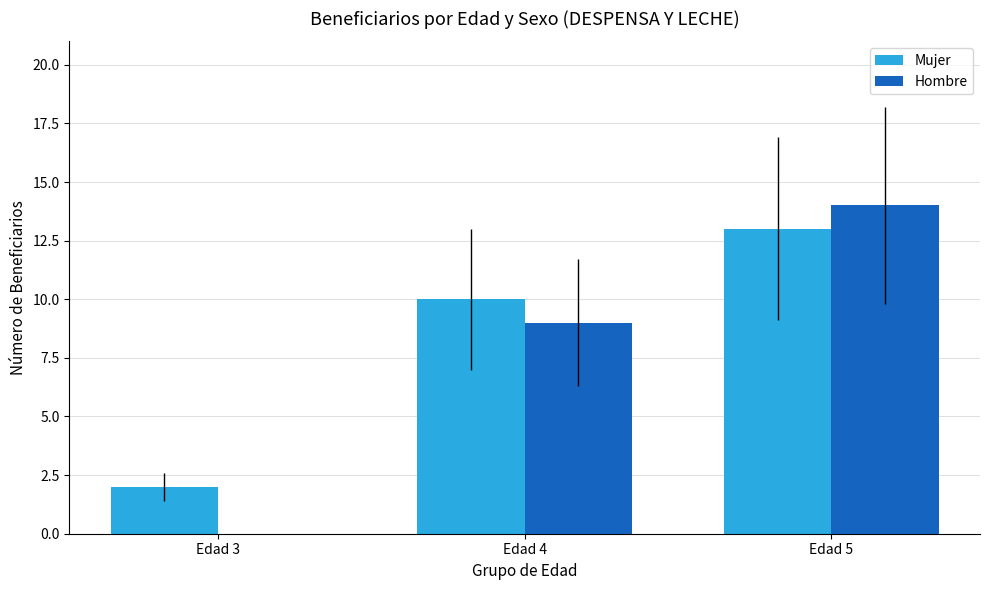

At which label is Hombre closest to 7?

Edad 4